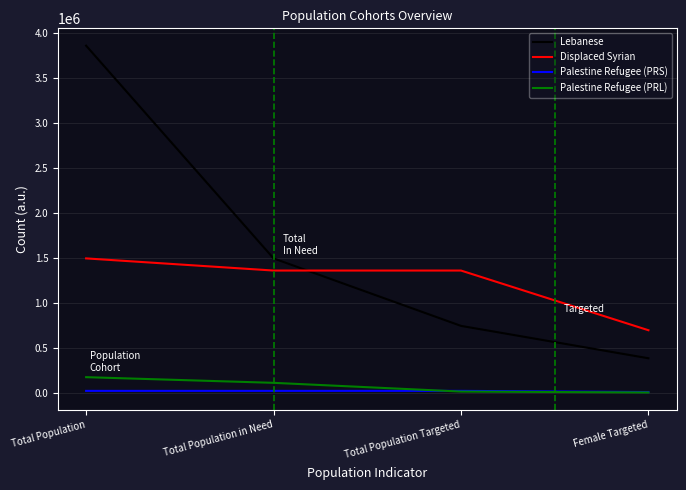

What is the sum of the Displaced Syrian values at Female Targeted and Total Population in Need?

2066610